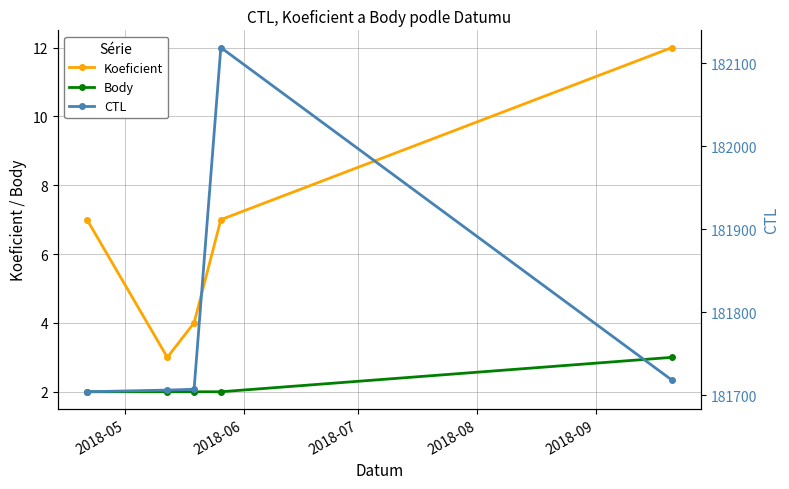

True or false: Koeficient and Body cross at least once.

False